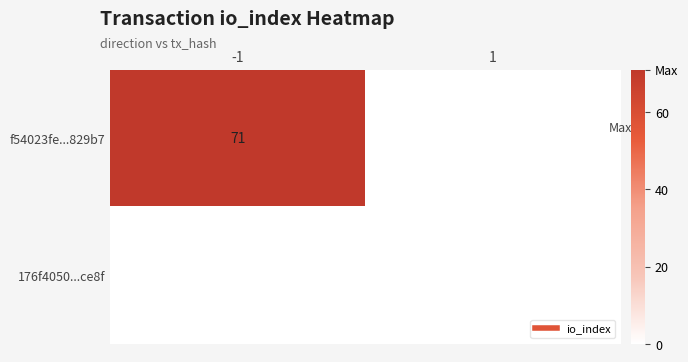

Which label corresponds to the smallest value in the chart?

1